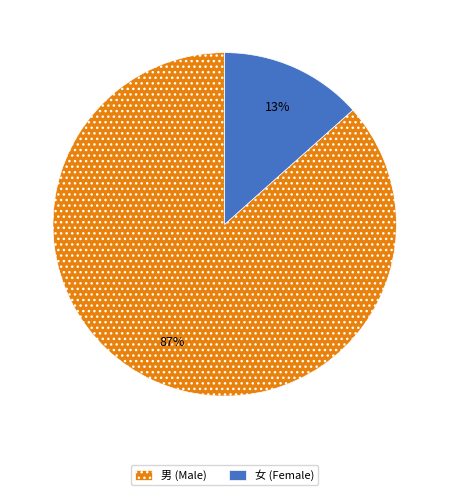

To the nearest percent, what portion does 男 represent?

87%